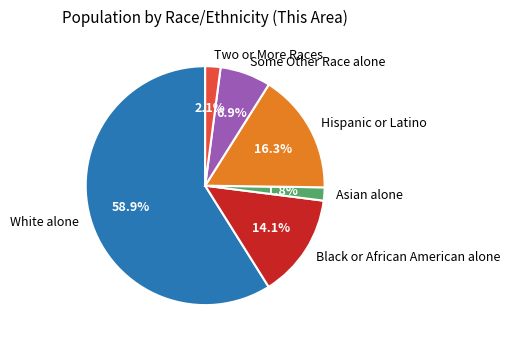

What is the ratio of the value at Asian alone to the value at Some Other Race alone?

0.3